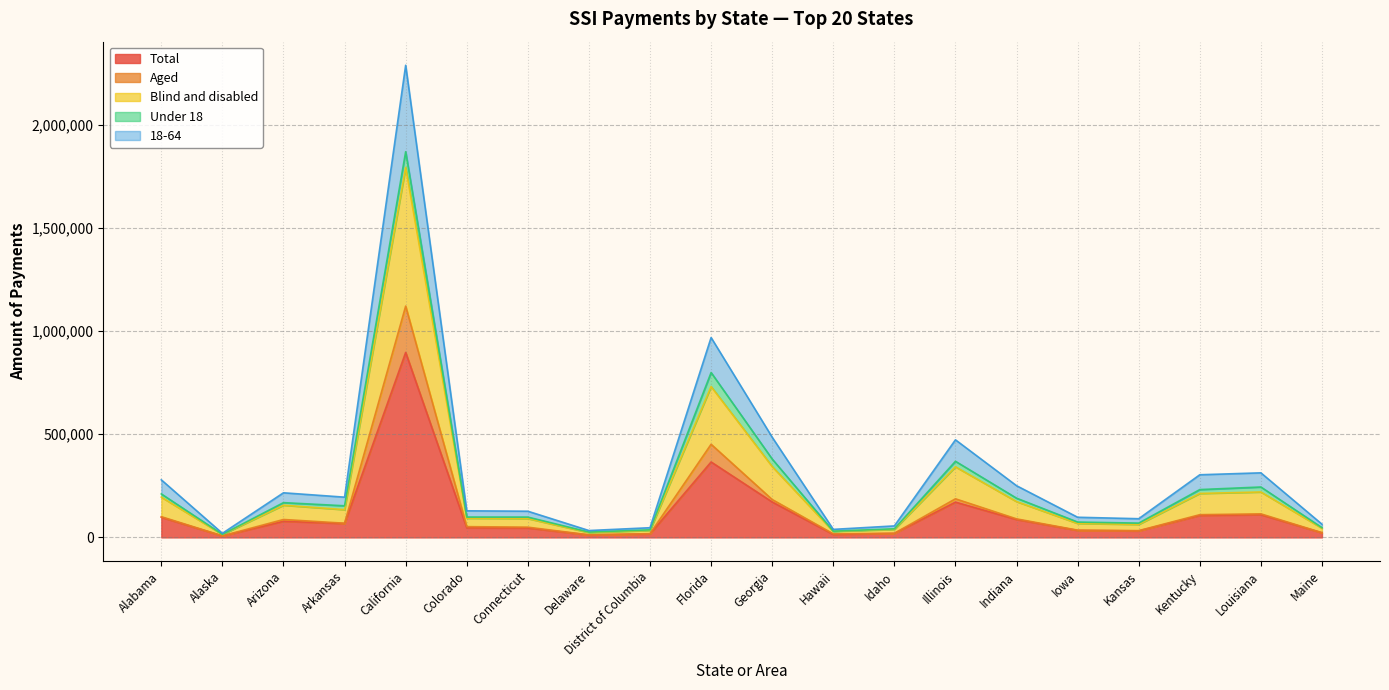

Which category has the highest value across all series?

California